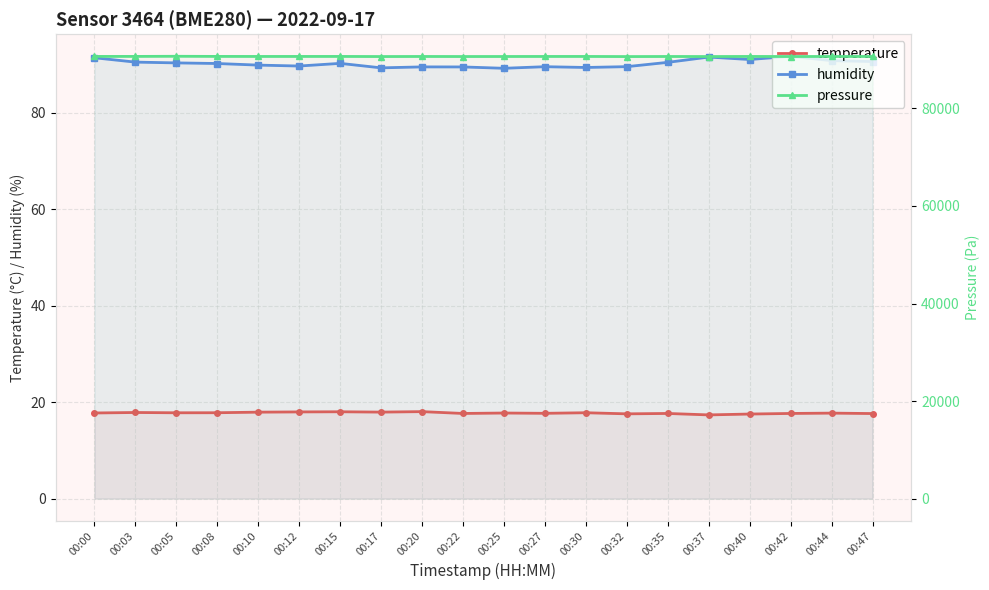

Reading left to right, extract all data points from this chart.

temperature: 17.8	17.9	17.8	17.8	17.9	18.0	18.0	17.9	18.0	17.6	17.7	17.7	17.8	17.6	17.6	17.4	17.5	17.6	17.7	17.6
humidity: 91.4	90.5	90.3	90.2	89.9	89.7	90.2	89.3	89.5	89.5	89.2	89.5	89.4	89.5	90.4	91.5	91.0	91.7	90.8	90.6
pressure: 90666.0	90668.3	90696.4	90668.9	90659.9	90661.3	90663.1	90641.7	90656.0	90645.6	90651.0	90658.2	90660.8	90637.0	90653.7	90642.5	90660.7	90648.3	90656.8	90658.8